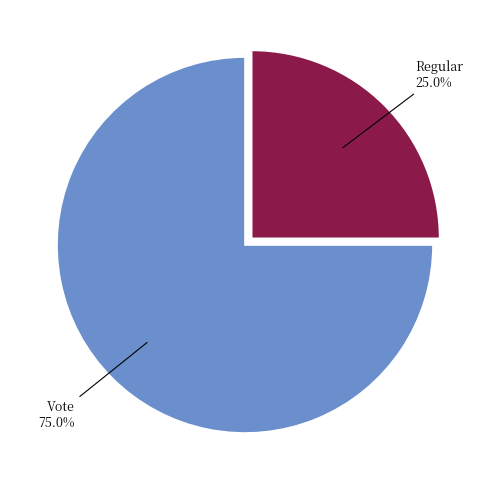

How many segments does this pie chart have?

2